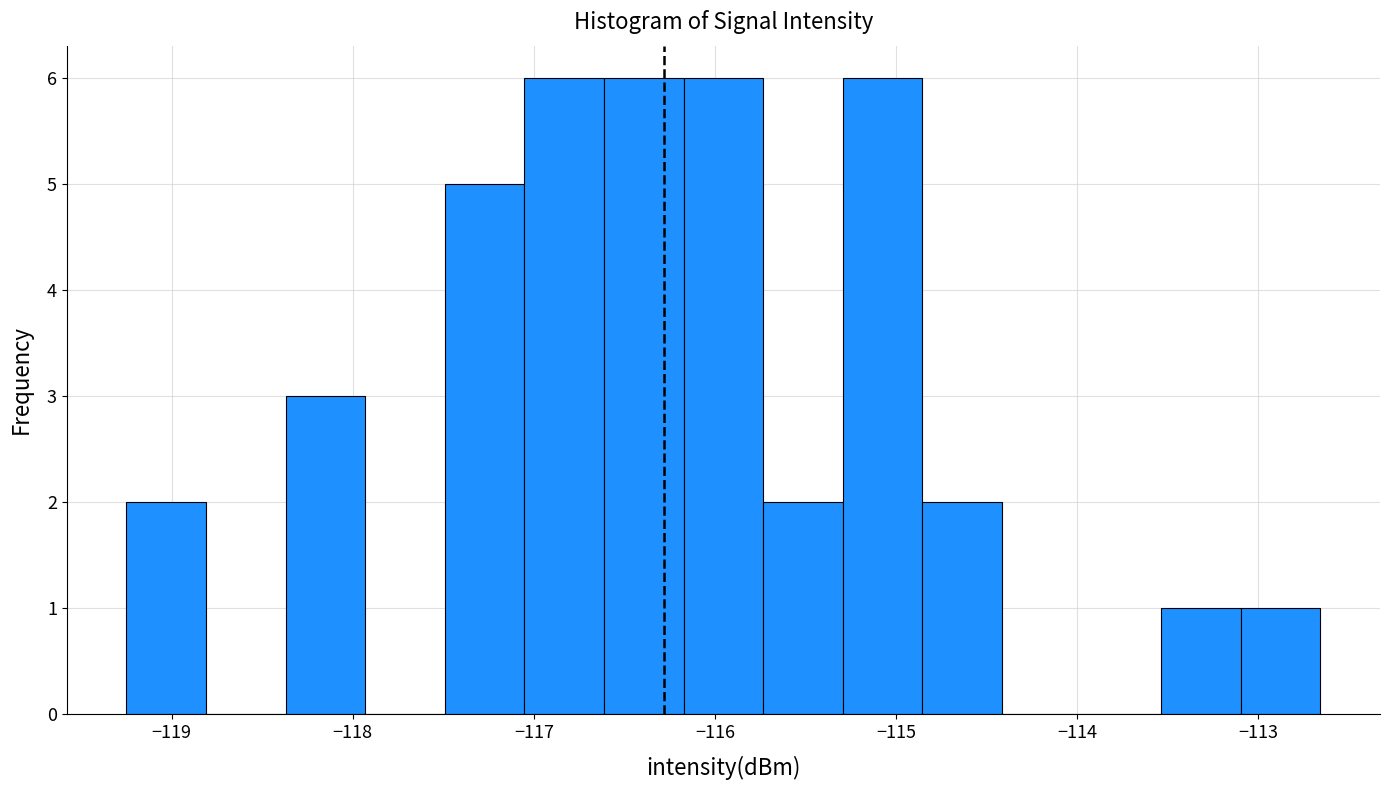

Reading left to right, list every bar in this chart as the range it spans on the x-axis followed by its height. Neither the bar edges nor the heights are printed on the chart, so give them approximately, as read against the axes.

-119.3 to -118.8: 2
-118.8 to -118.4: 0
-118.4 to -117.9: 3
-117.9 to -117.5: 0
-117.5 to -117.1: 5
-117.1 to -116.6: 6
-116.6 to -116.2: 6
-116.2 to -115.7: 6
-115.7 to -115.3: 2
-115.3 to -114.9: 6
-114.9 to -114.4: 2
-114.4 to -114.0: 0
-114.0 to -113.5: 0
-113.5 to -113.1: 1
-113.1 to -112.7: 1